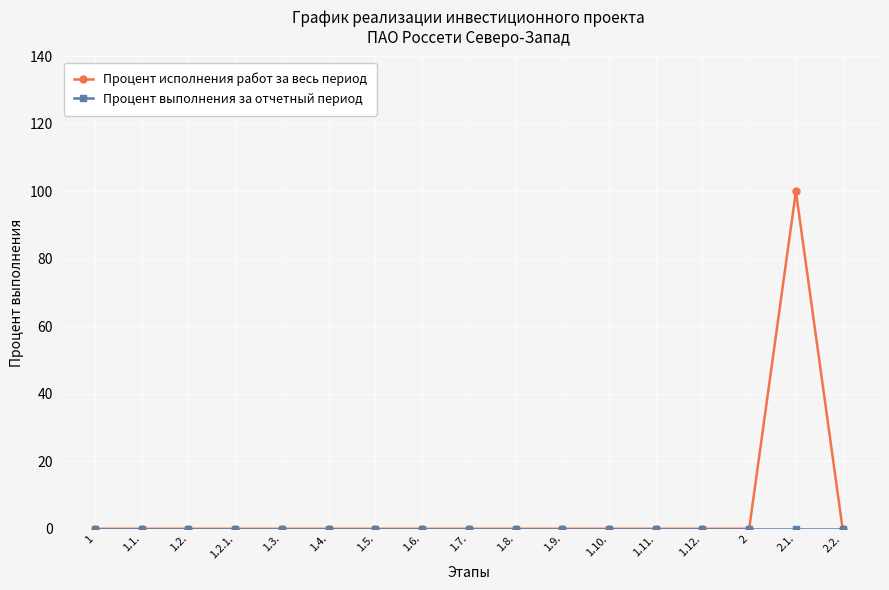

How many series are shown in this chart?

2